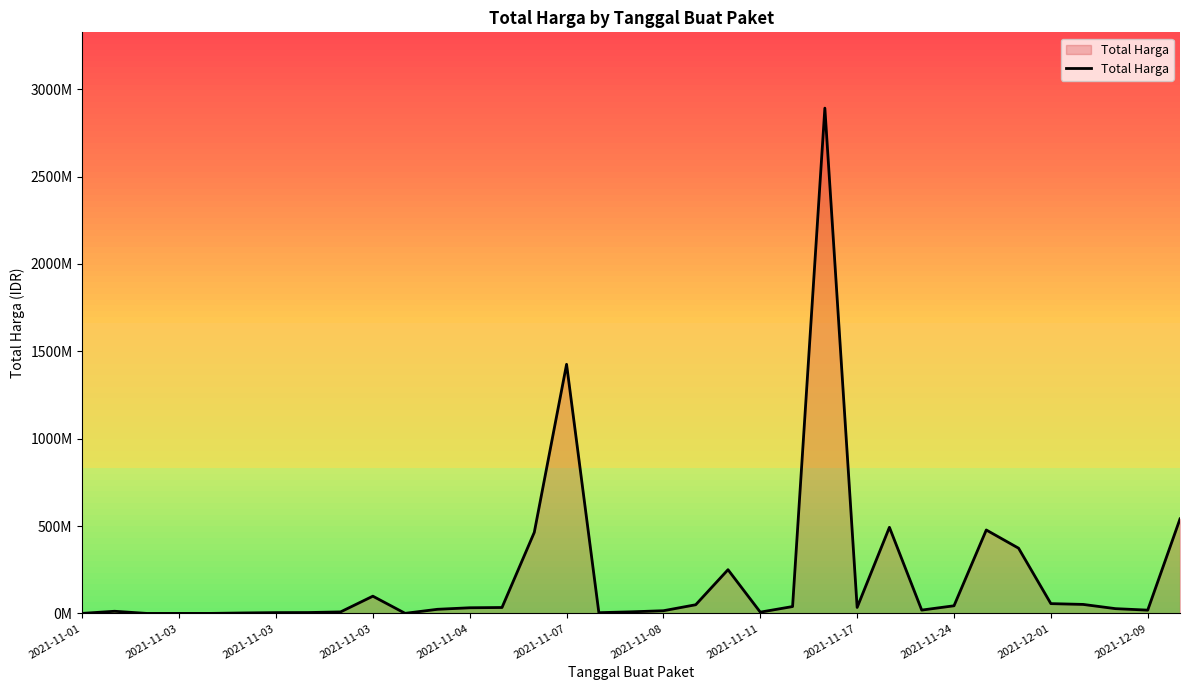

Rank the categories by value from highest to lowest.

23, 15, 34, 25, 28, 14, 29, 20, 2021-11-24, 30, 31, 19, 27, 22, 24, 13, 12, 32, 2021-12-09, 26, 33, 18, 2021-11-03, 17, 2021-11-17, 21, 2021-11-11, 2021-11-08, 16, 2021-11-07, 2021-12-01, 2021-11-01, 2021-11-04, 2021-11-03, 2021-11-03